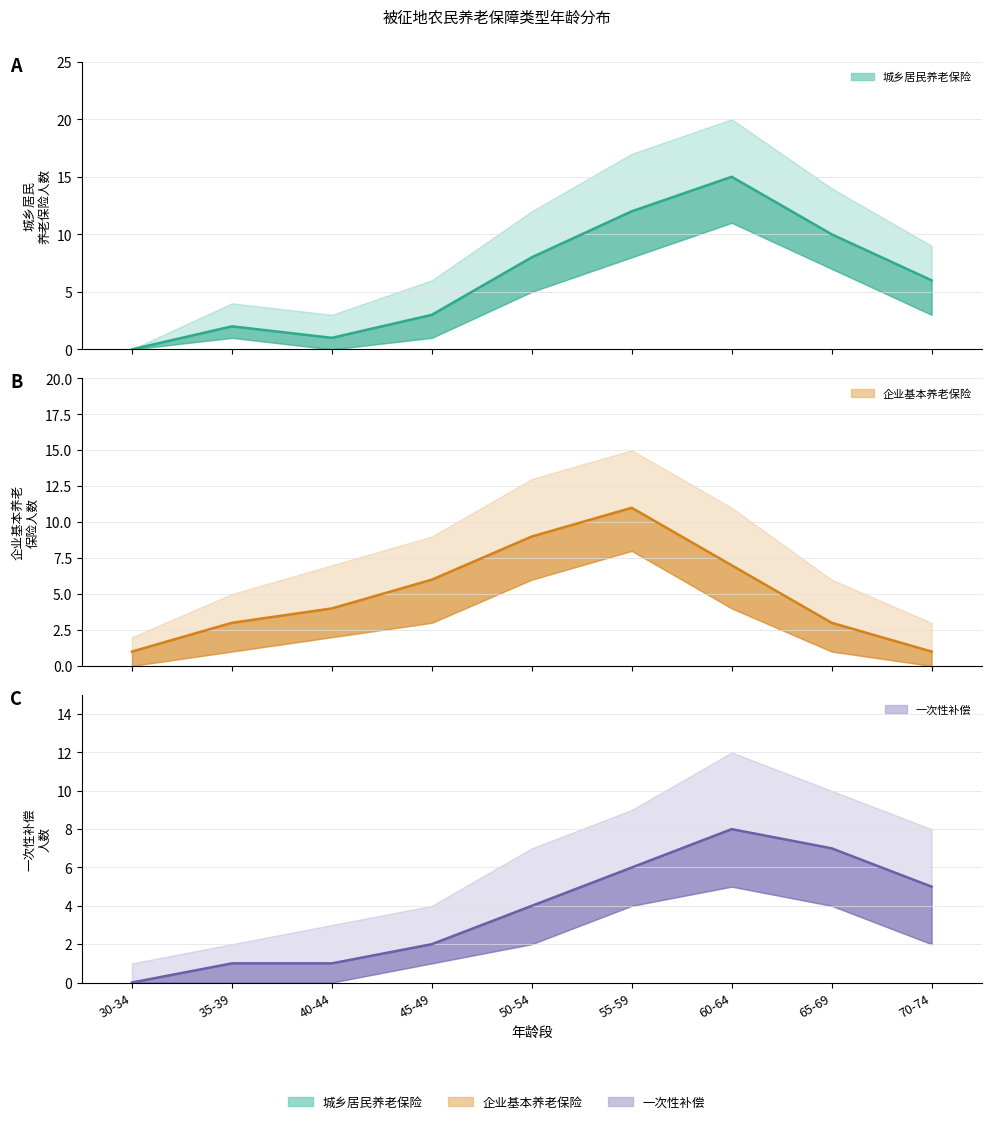

What are all the series names shown in the legend?

城乡居民养老保险, 企业基本养老保险, 一次性补偿